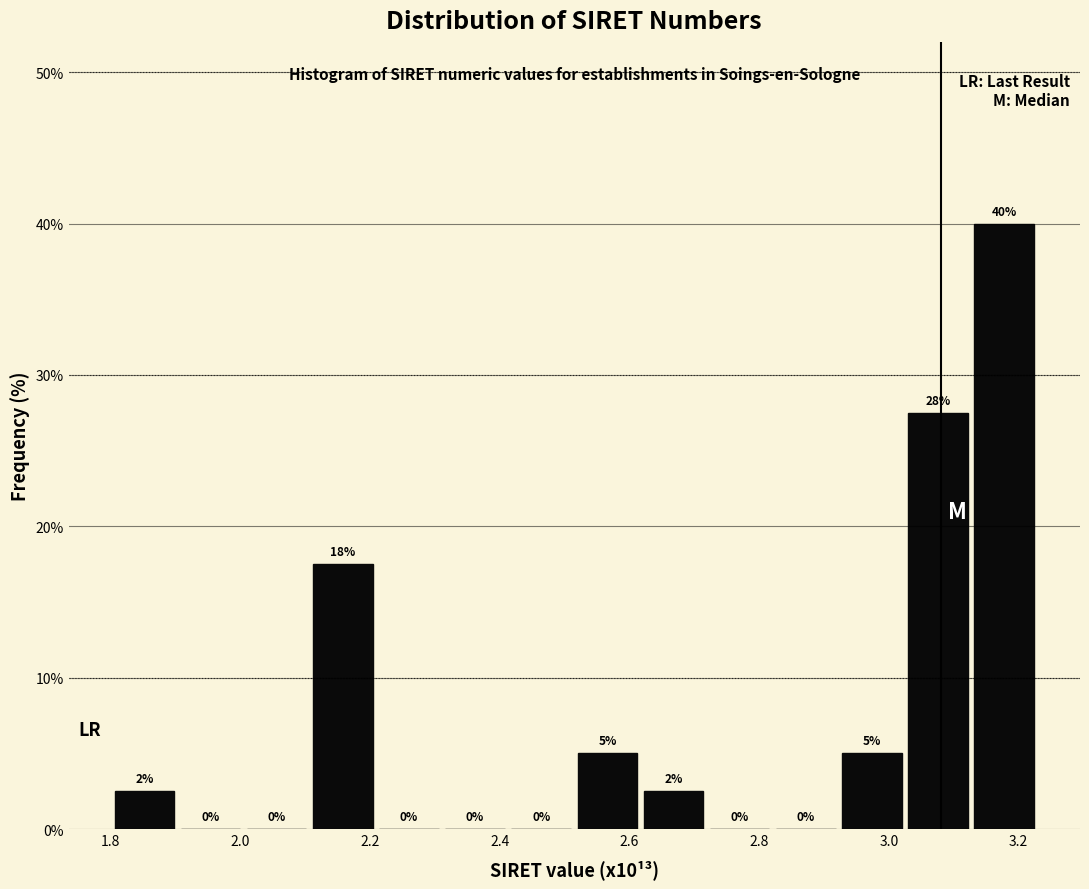

Over which range of the x-axis is the bar tallest?

3.12 to 3.22